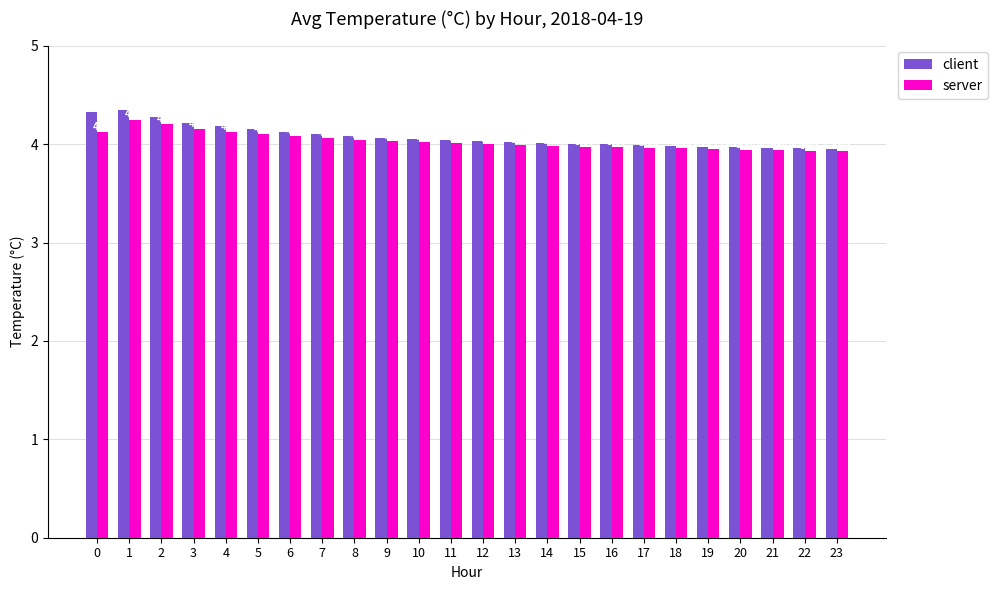

True or false: client has a value of 7.4 at 1.

False